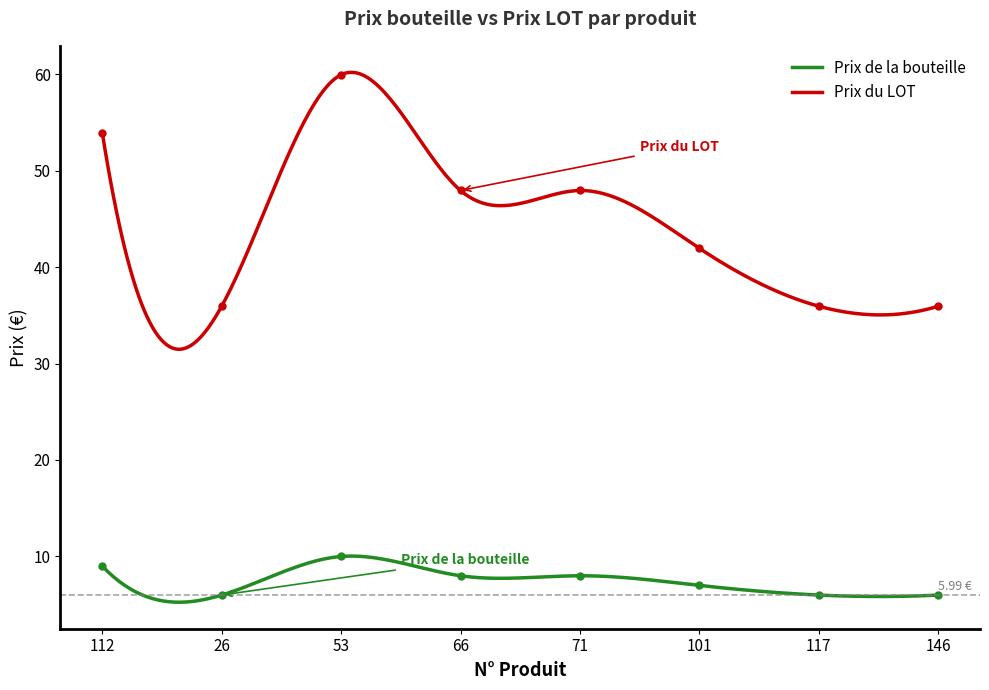

How many distinct data groups are displayed?

2